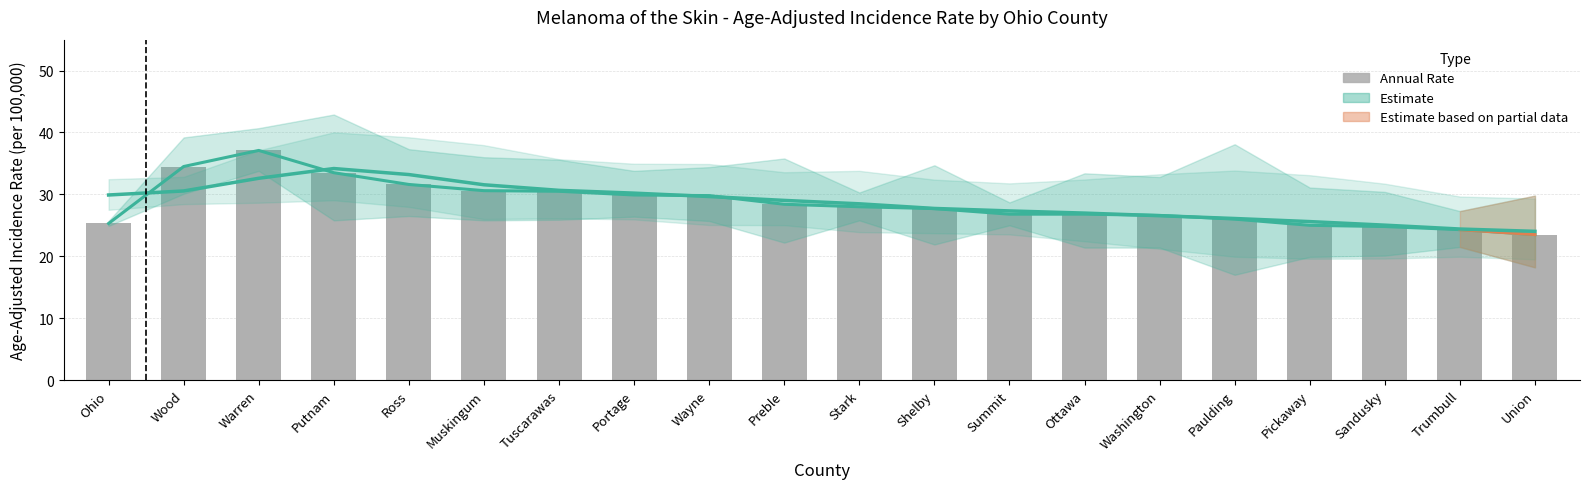

Which series changed the most between Stark and Washington?

Estimate (Rate)